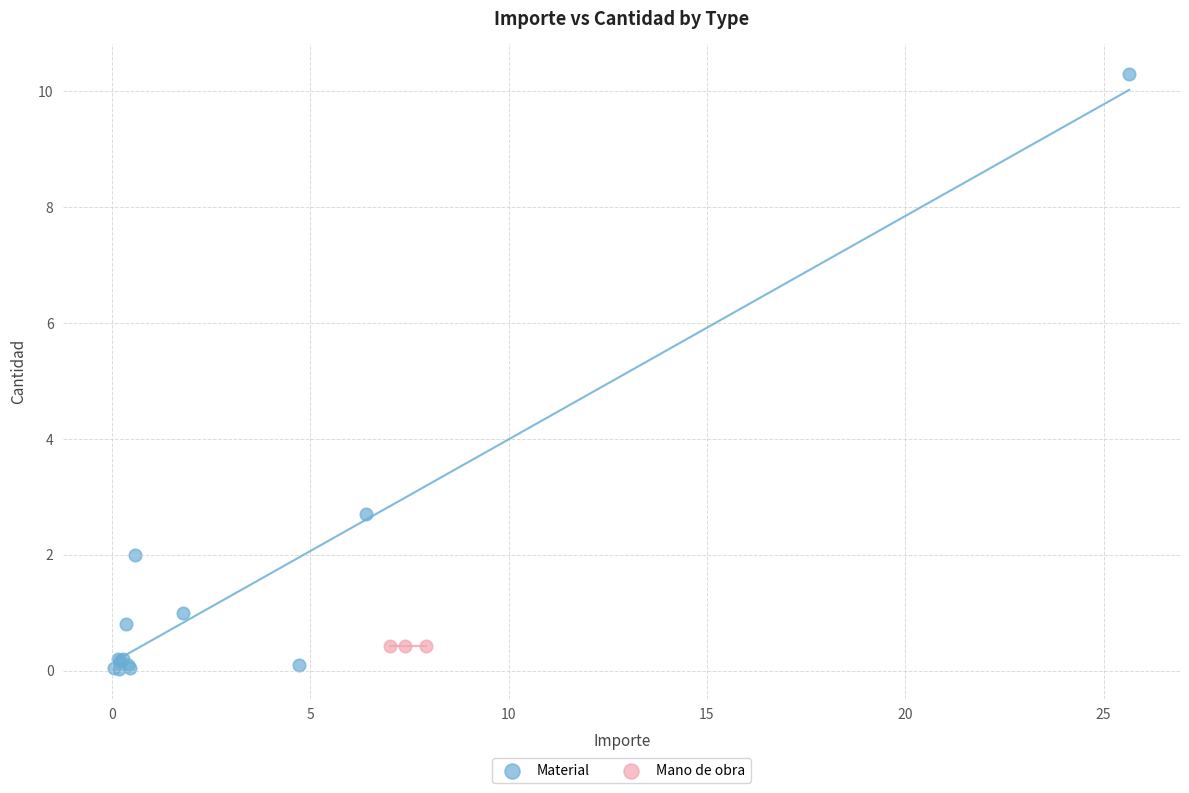

What are all the series names shown in the legend?

Material, Mano de obra